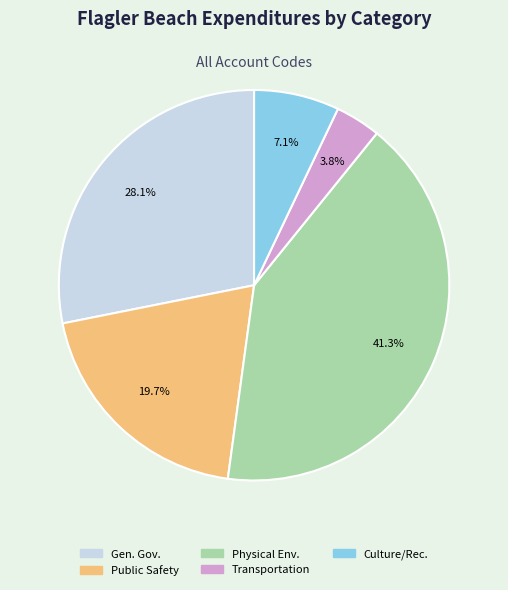

Is there any slice that represents more than half of the pie?

No